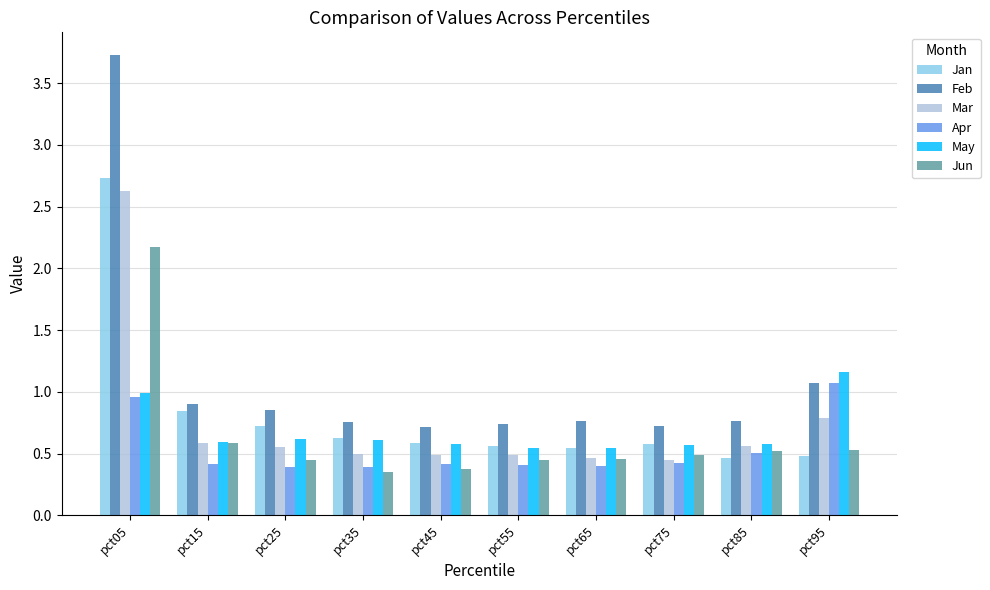

How many bars are there in each group?

6